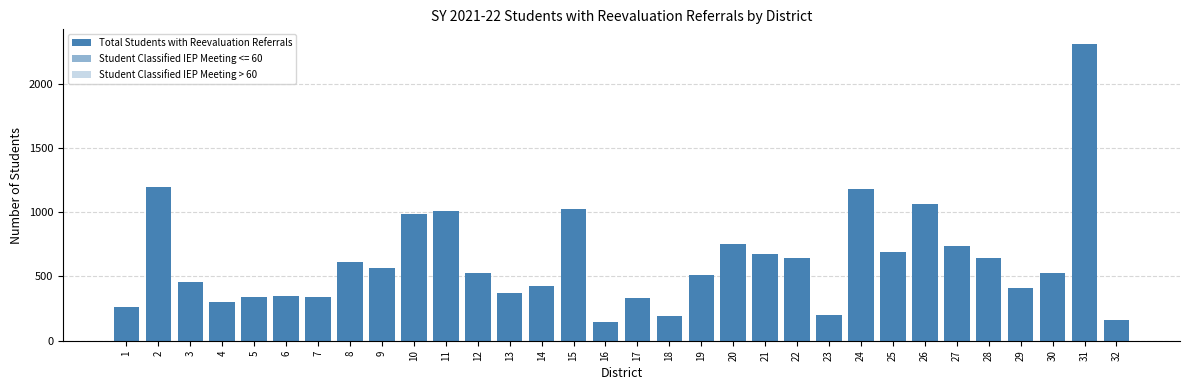

Is the value of Student Classified IEP Meeting > 60 at 9 greater than the value of Total Students with Reevaluation Referrals at 6?

No